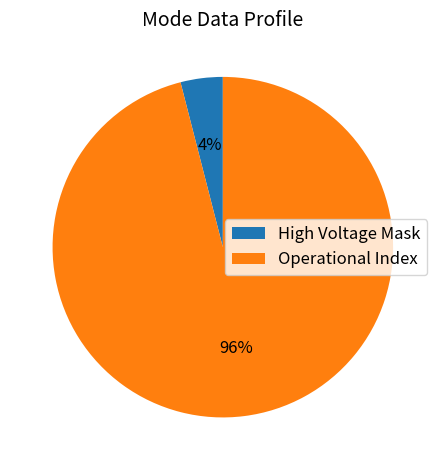

Is it true that Operational Index is 96% of the pie?

True